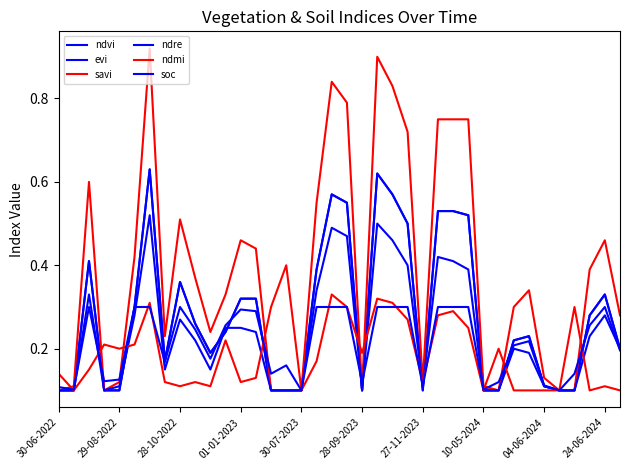

List the series in order of their peak value, lowest first.

soc, ndmi, ndre, ndvi, evi, savi